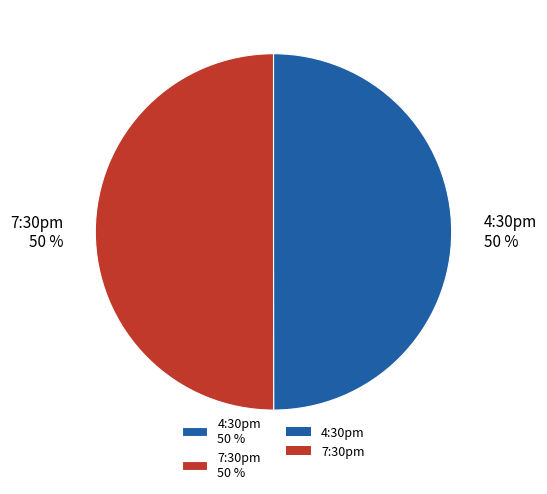

Is the sum of 4:30pm and 7:30pm greater than half?

Yes